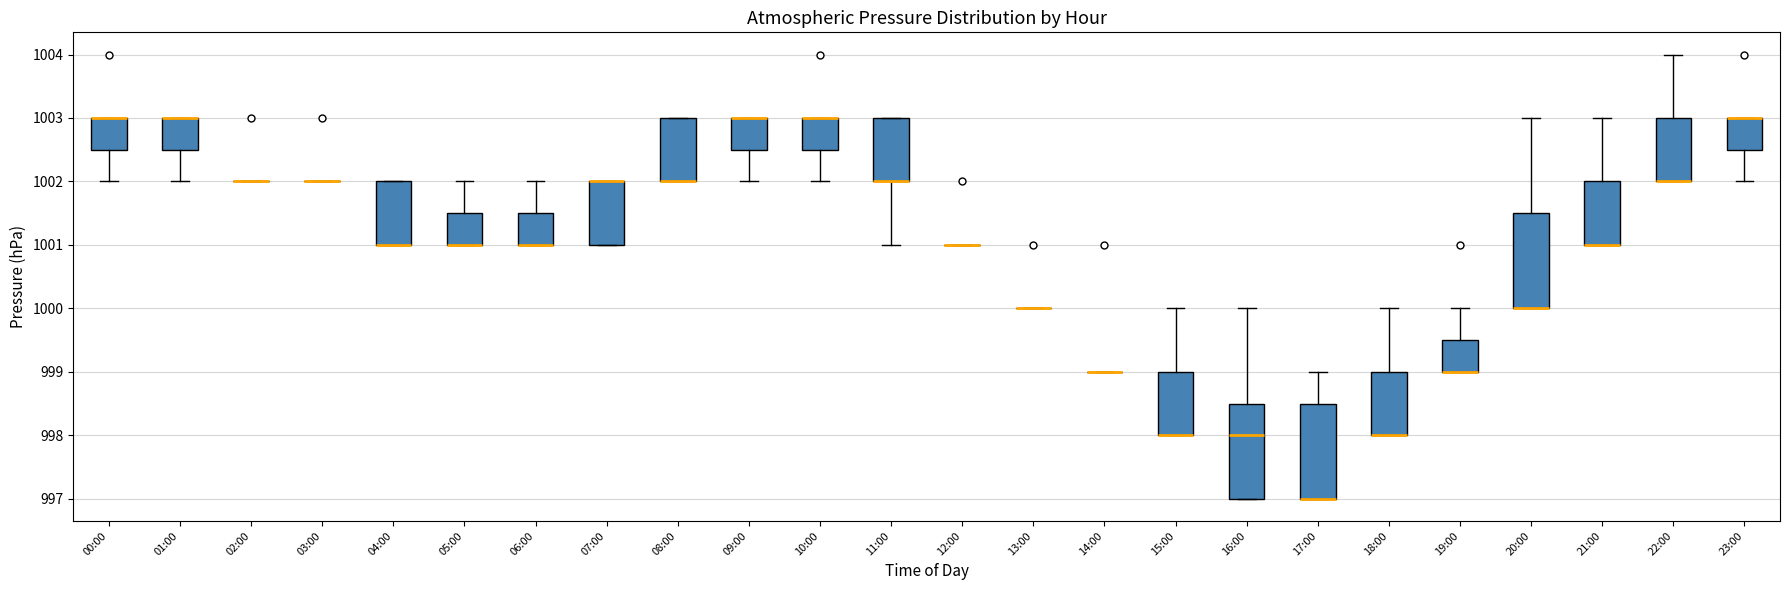

Reading left to right, read every box against the y-axis: the position of its median line, the range the box covers, and the ends of its whiskers. The values are not printed on the chart, so give them approximately, as read against the axis.

00:00: median 1003.0 (drawn on the box's upper edge), box 1002.5 to 1003.0, whiskers 1002.0 to 1003.0
01:00: median 1003.0 (drawn on the box's upper edge), box 1002.5 to 1003.0, whiskers 1002.0 to 1003.0
02:00: box collapsed to a line at 1002.0, whiskers 1002.0 to 1002.0
03:00: box collapsed to a line at 1002.0, whiskers 1002.0 to 1002.0
04:00: median 1001.0 (drawn on the box's lower edge), box 1001.0 to 1002.0, whiskers 1001.0 to 1002.0
05:00: median 1001.0 (drawn on the box's lower edge), box 1001.0 to 1001.5, whiskers 1001.0 to 1002.0
06:00: median 1001.0 (drawn on the box's lower edge), box 1001.0 to 1001.5, whiskers 1001.0 to 1002.0
07:00: median 1002.0 (drawn on the box's upper edge), box 1001.0 to 1002.0, whiskers 1001.0 to 1002.0
08:00: median 1002.0 (drawn on the box's lower edge), box 1002.0 to 1003.0, whiskers 1002.0 to 1003.0
09:00: median 1003.0 (drawn on the box's upper edge), box 1002.5 to 1003.0, whiskers 1002.0 to 1003.0
10:00: median 1003.0 (drawn on the box's upper edge), box 1002.5 to 1003.0, whiskers 1002.0 to 1003.0
11:00: median 1002.0 (drawn on the box's lower edge), box 1002.0 to 1003.0, whiskers 1001.0 to 1003.0
12:00: box collapsed to a line at 1001.0, whiskers 1001.0 to 1001.0
13:00: box collapsed to a line at 1000.0, whiskers 1000.0 to 1000.0
14:00: box collapsed to a line at 999.0, whiskers 999.0 to 999.0
15:00: median 998.0 (drawn on the box's lower edge), box 998.0 to 999.0, whiskers 998.0 to 1000.0
16:00: median 998.0, box 997.0 to 998.5, whiskers 997.0 to 1000.0
17:00: median 997.0 (drawn on the box's lower edge), box 997.0 to 998.5, whiskers 997.0 to 999.0
18:00: median 998.0 (drawn on the box's lower edge), box 998.0 to 999.0, whiskers 998.0 to 1000.0
19:00: median 999.0 (drawn on the box's lower edge), box 999.0 to 999.5, whiskers 999.0 to 1000.0
20:00: median 1000.0 (drawn on the box's lower edge), box 1000.0 to 1001.5, whiskers 1000.0 to 1003.0
21:00: median 1001.0 (drawn on the box's lower edge), box 1001.0 to 1002.0, whiskers 1001.0 to 1003.0
22:00: median 1002.0 (drawn on the box's lower edge), box 1002.0 to 1003.0, whiskers 1002.0 to 1004.0
23:00: median 1003.0 (drawn on the box's upper edge), box 1002.5 to 1003.0, whiskers 1002.0 to 1003.0